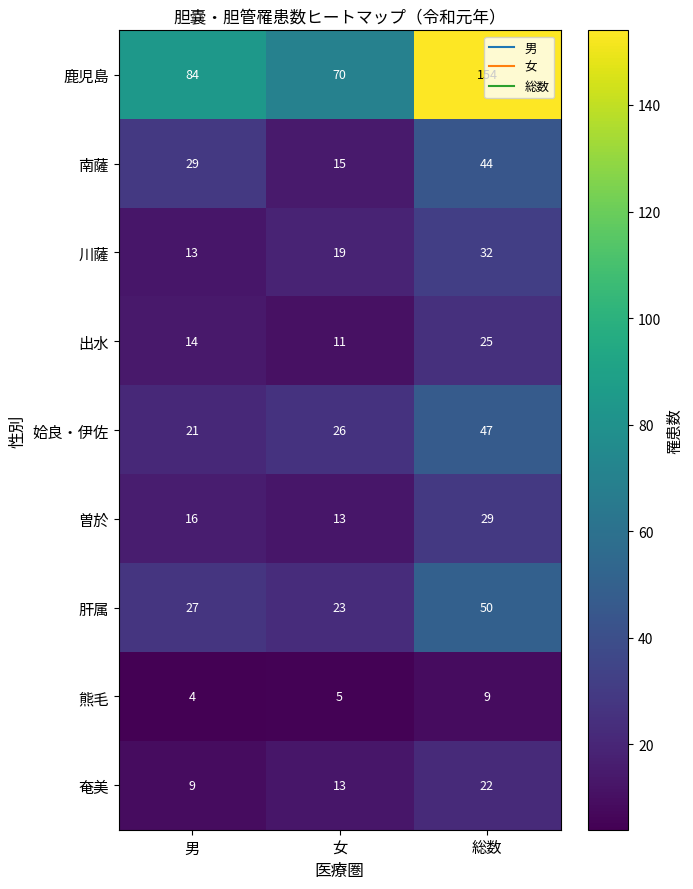

What is the greatest value displayed?

154